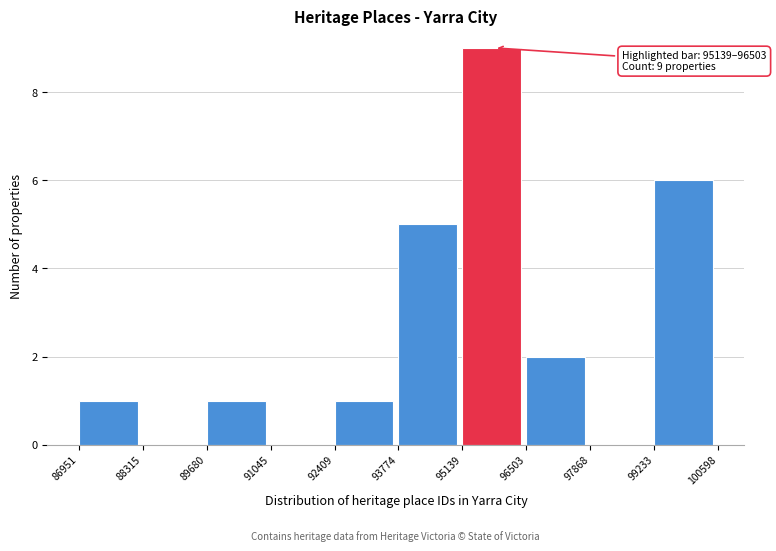

Which range on the x-axis has the tallest bar?

95139 to 96503